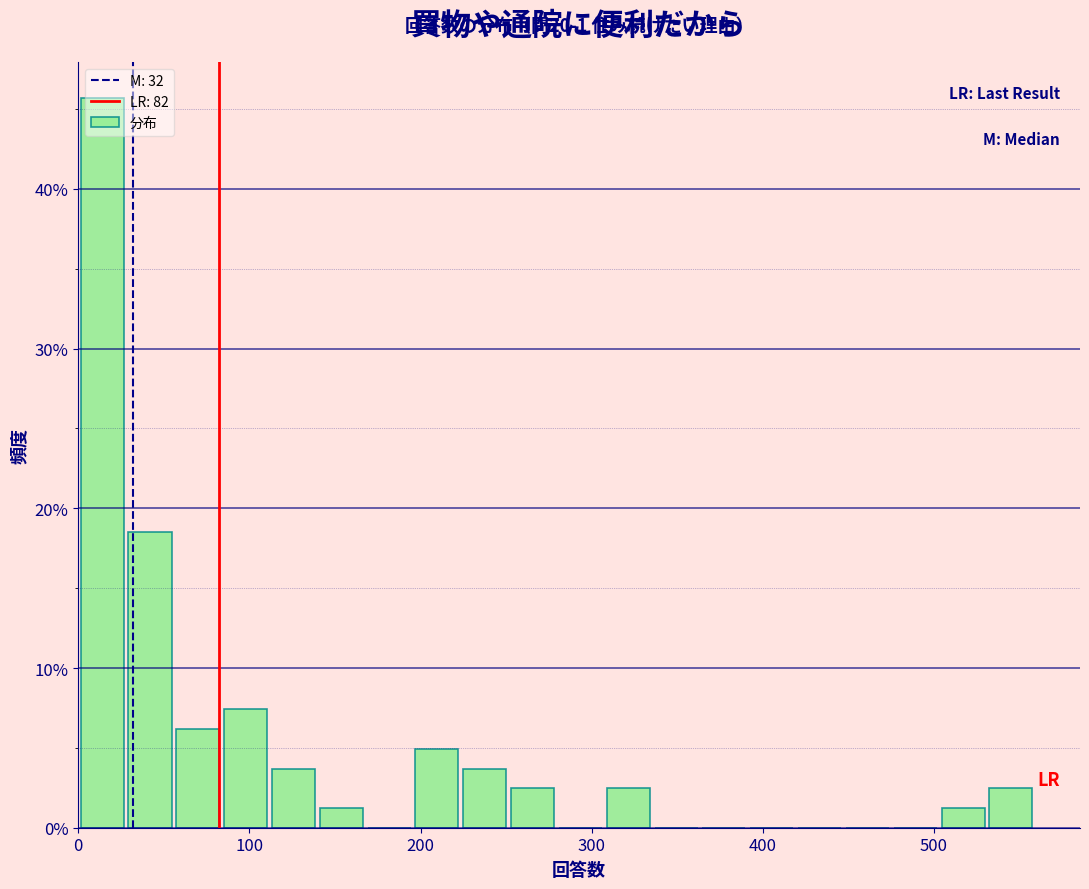

Read against the x-axis, roughly where is the centre of the tallest bar?

10